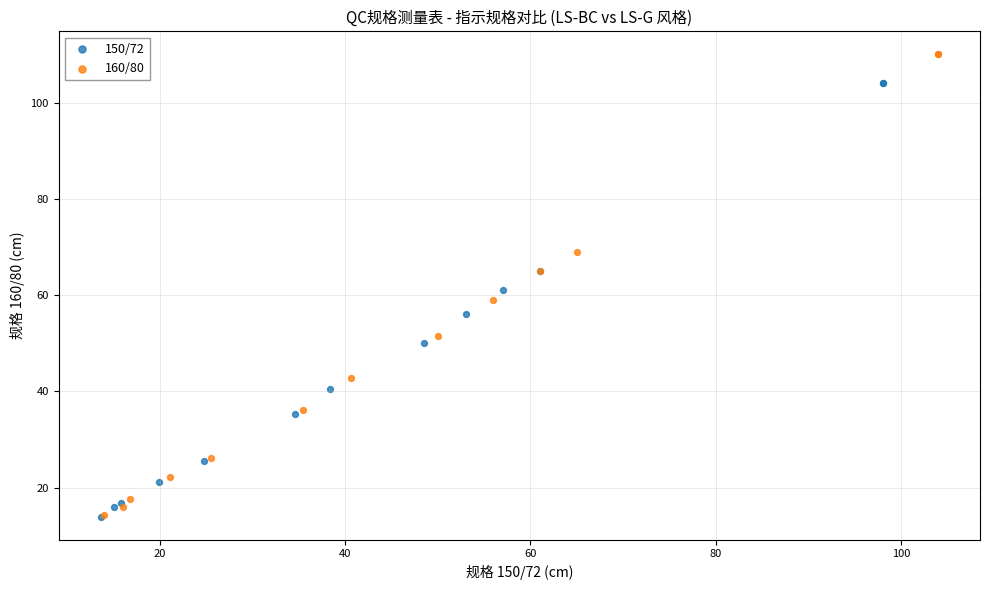

Which series has the widest spread of Y values?

160/80